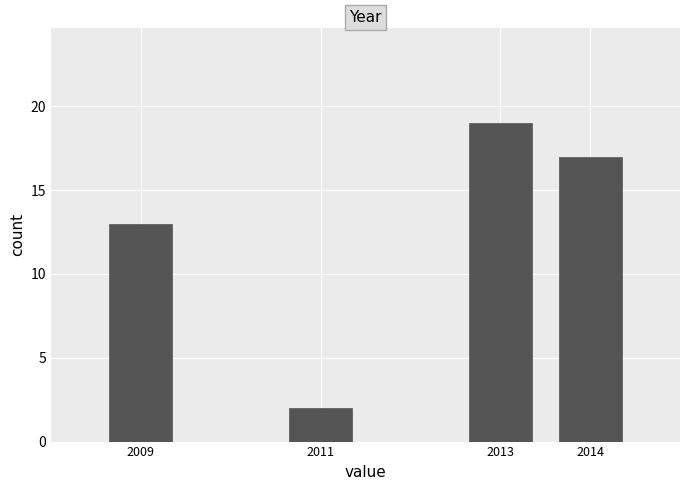

Reading left to right, list all the values displayed in this chart.

13	2	19	17